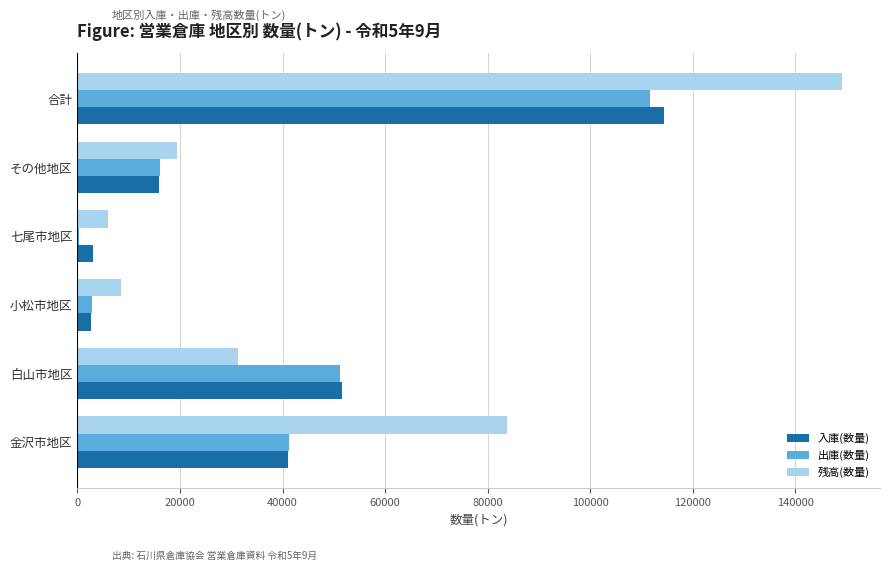

What is the average value of the 入庫(数量) series?

38108.9